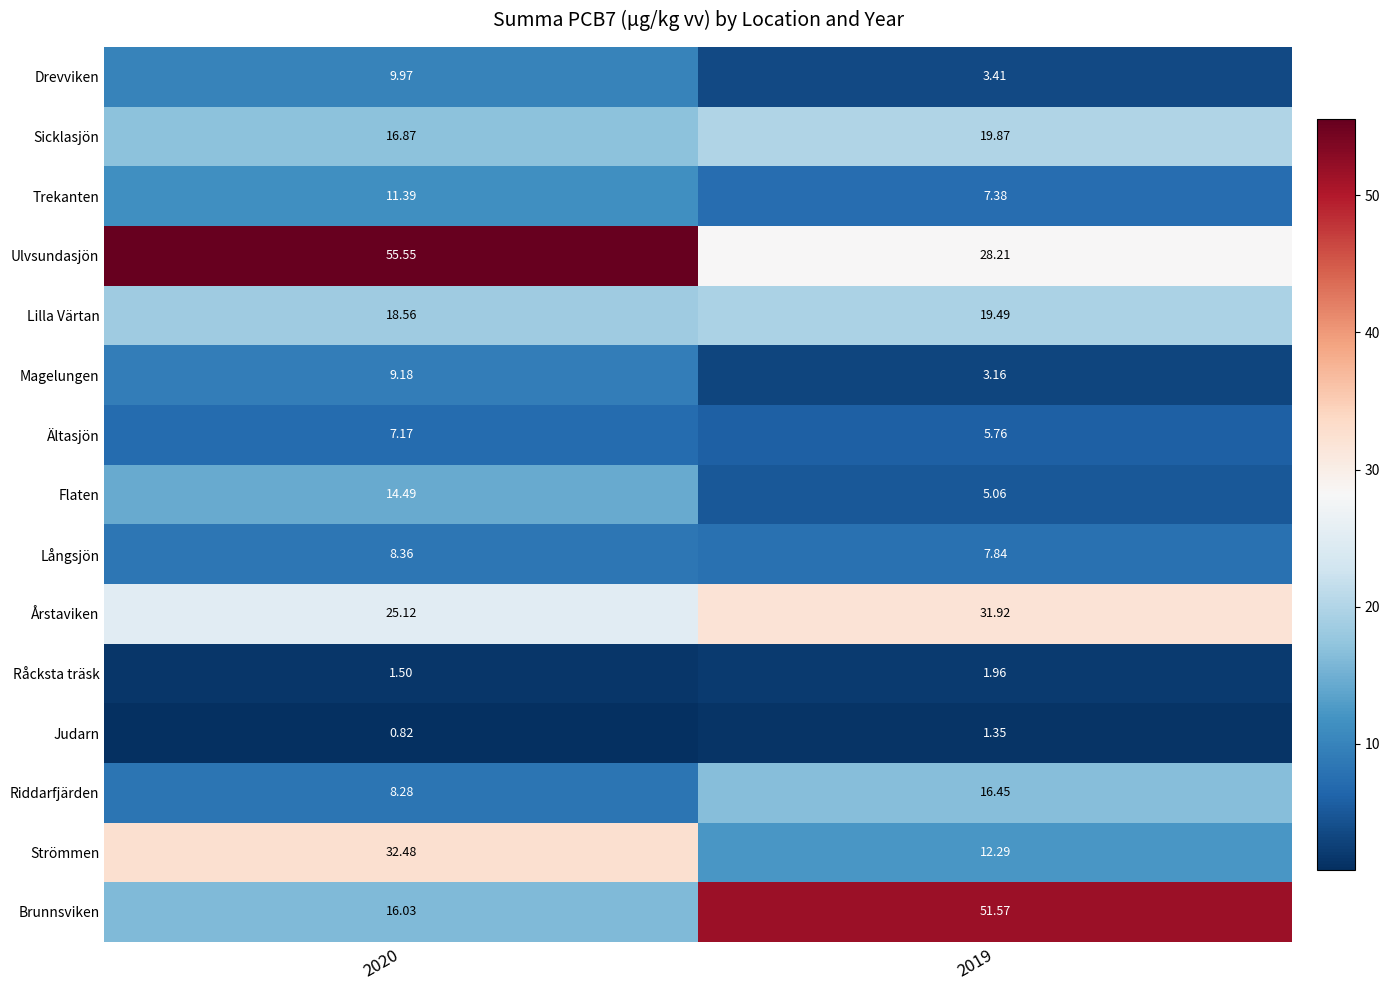

Rank the series by their maximum value, from highest to lowest.

Ulvsundasjön, Brunnsviken, Strömmen, Årstaviken, Sicklasjön, Lilla Värtan, Riddarfjärden, Flaten, Trekanten, Drevviken, Magelungen, Långsjön, Ältasjön, Råcksta träsk, Judarn